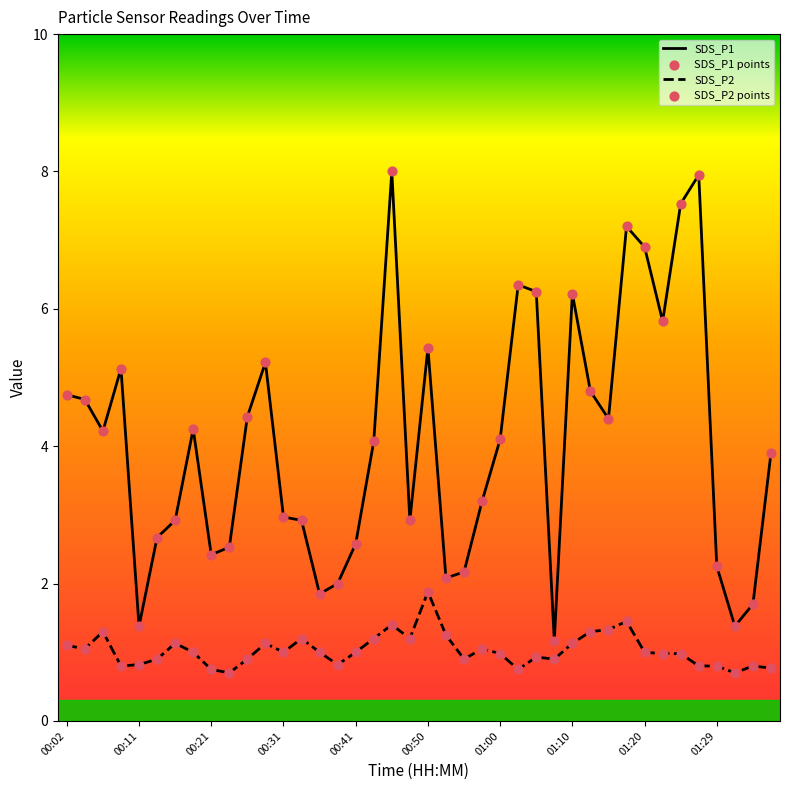

Which series has the largest total across all categories?

SDS_P1